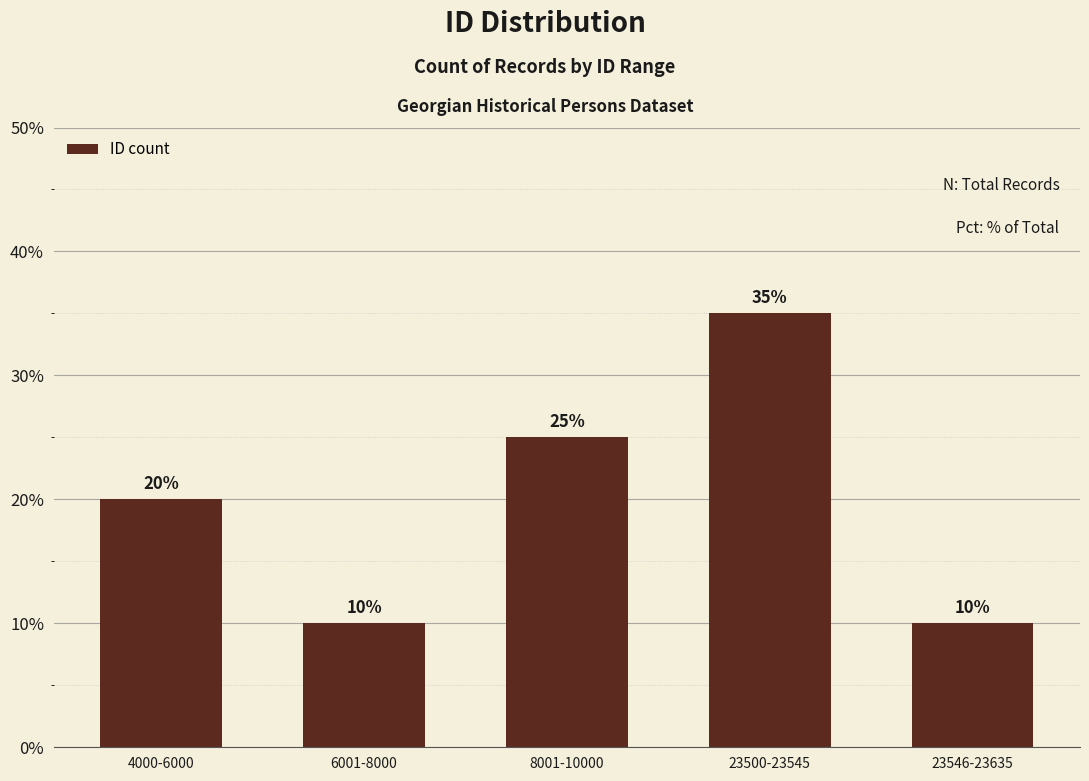

Is it true that the value at 4000-6000 is 34?

False